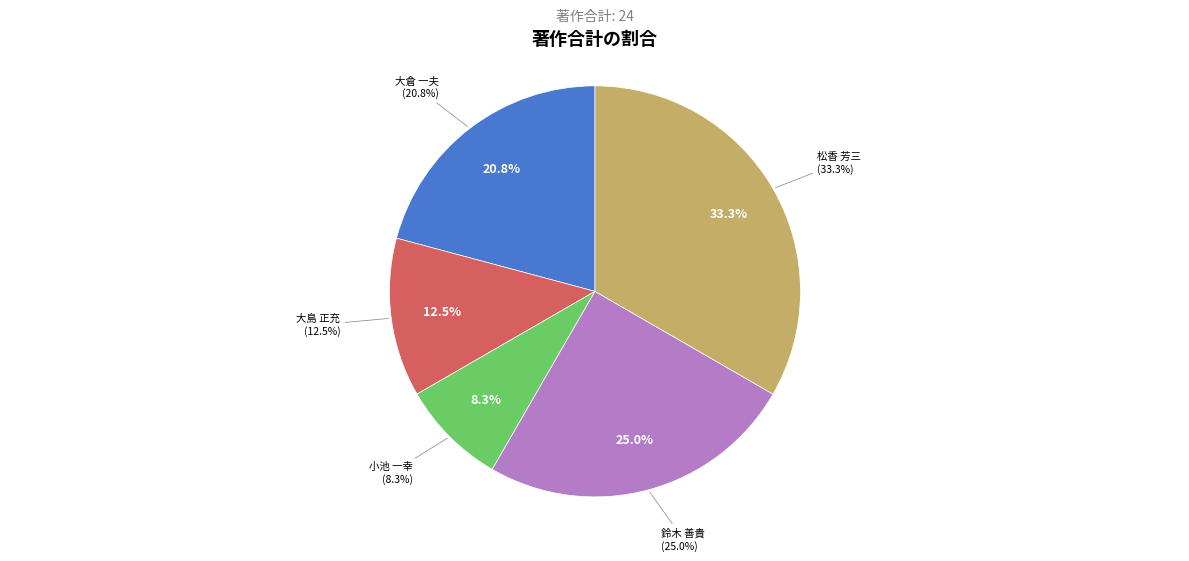

Is 松香 芳三 the majority of the pie?

No